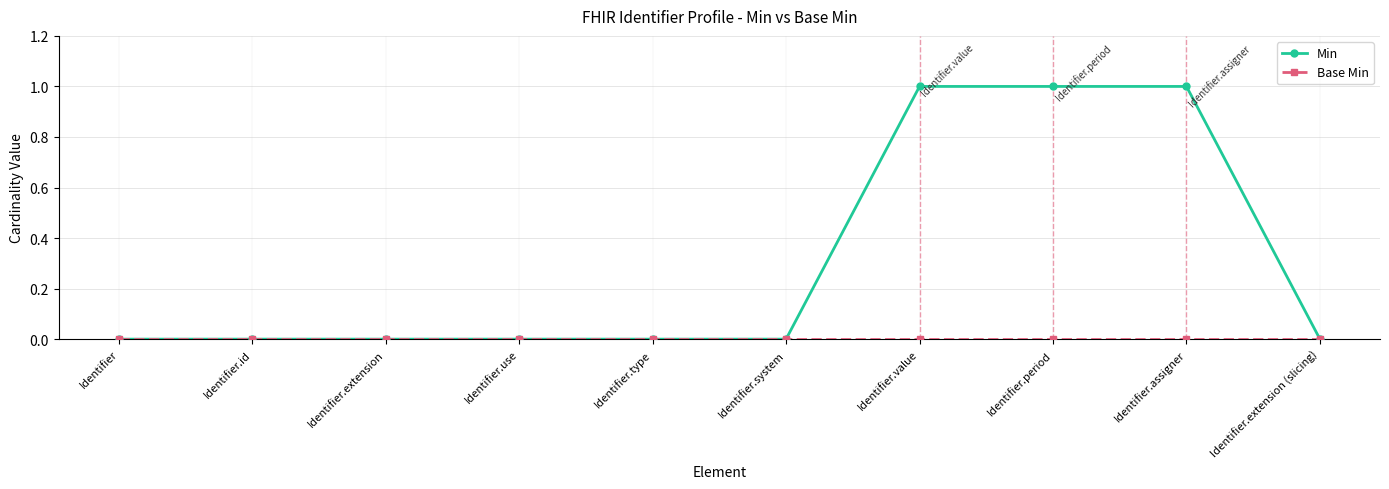

What is the label of the 9th point from the right?

Identifier.id